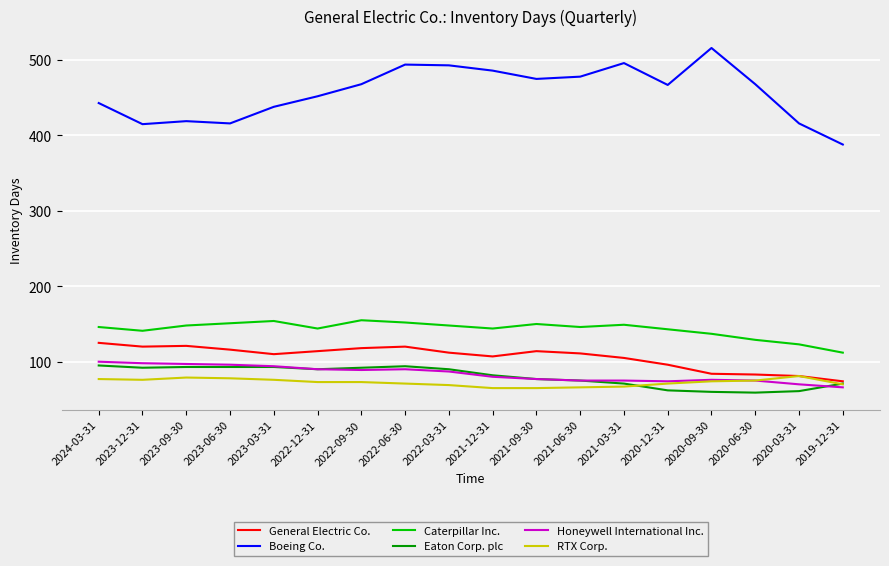

Which series has the largest range (max minus min)?

Boeing Co.